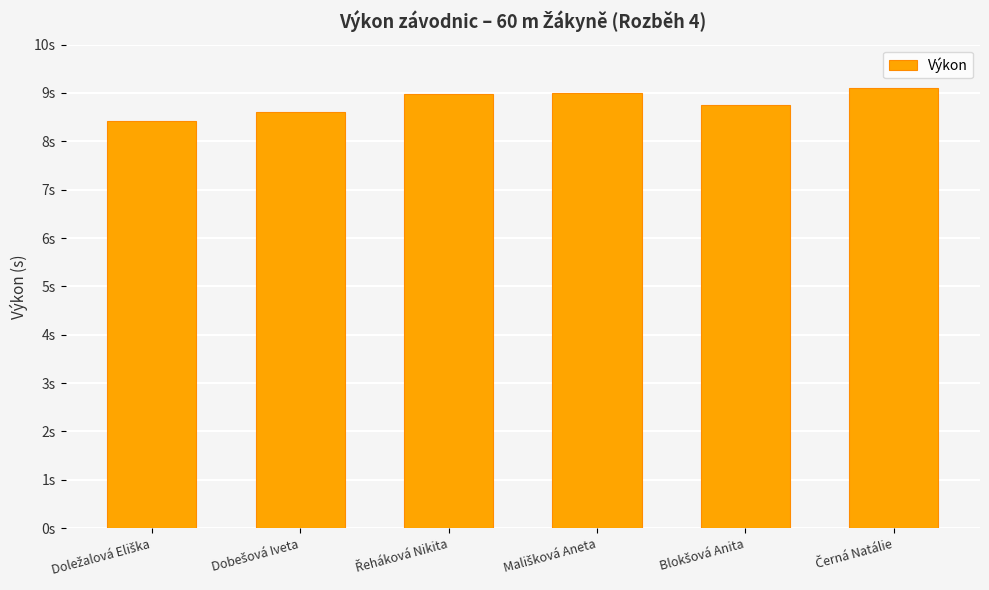

Are the bars horizontal?

No